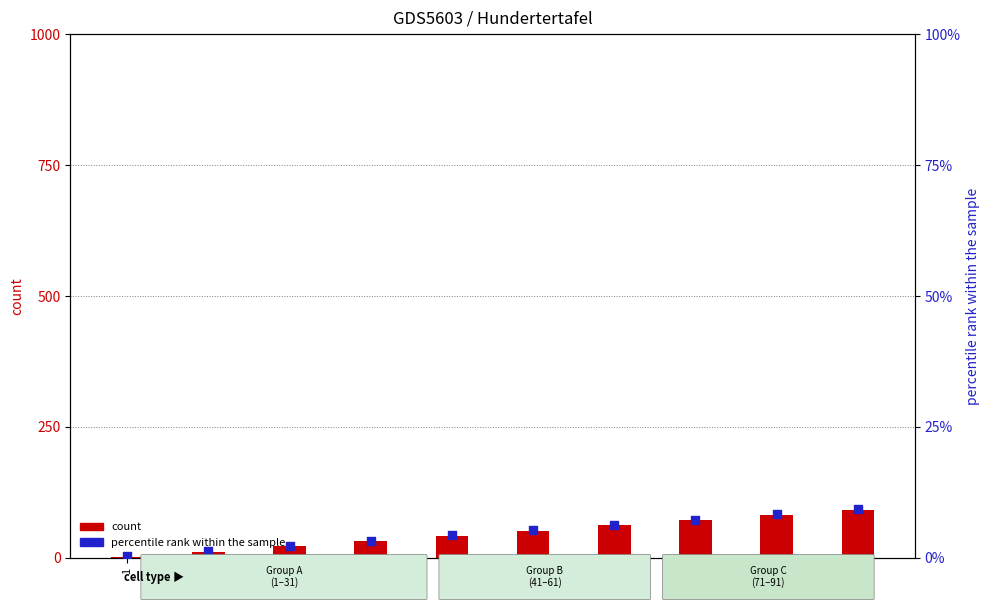

At how many categories does at least one series exceed 36?

6